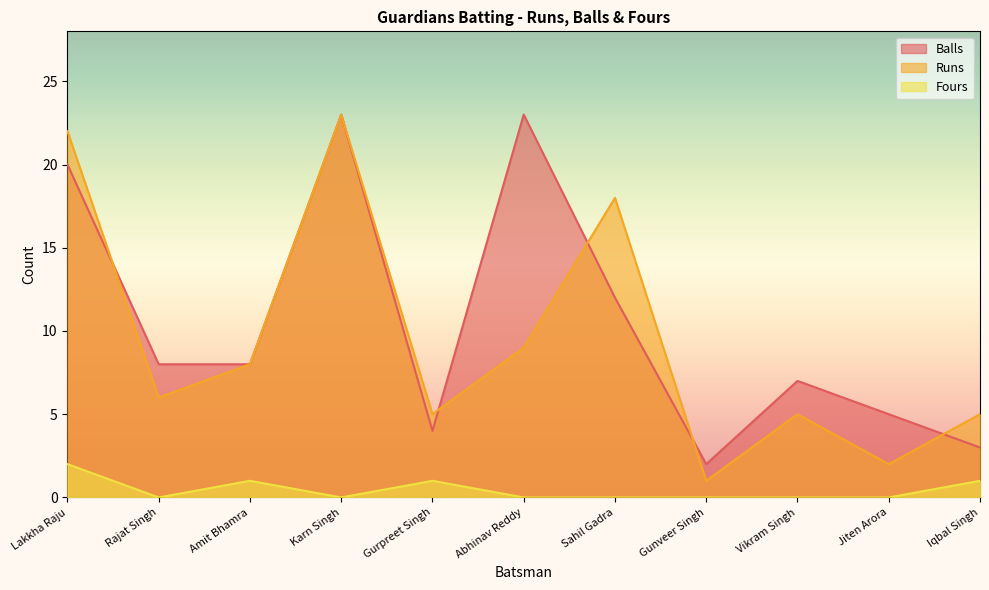

At which label does Runs reach its minimum?

Gunveer Singh